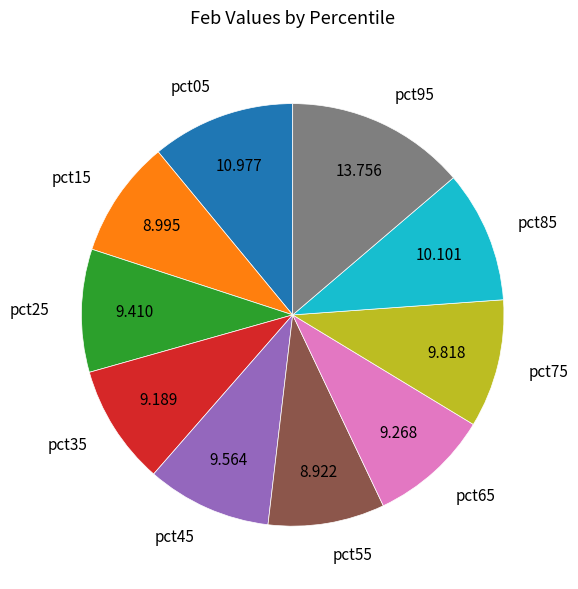

The pct75 slice represents 24% of the pie. True or false?

False